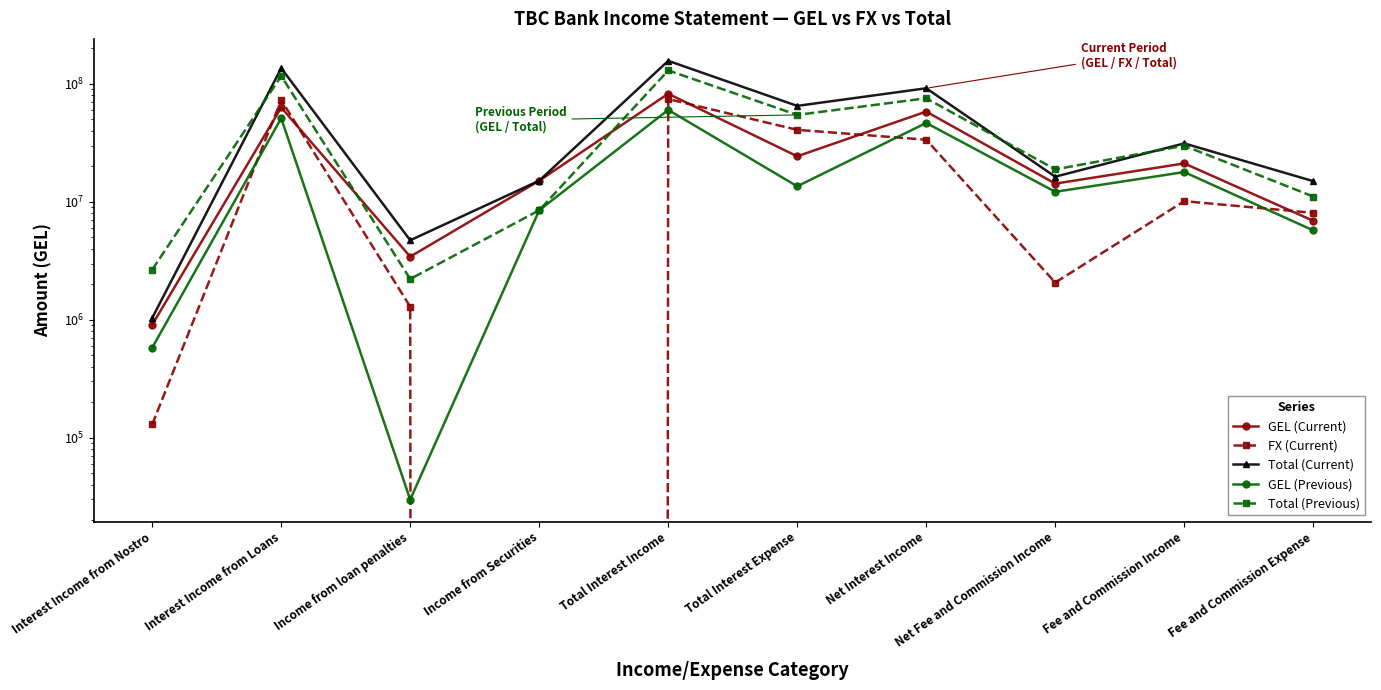

What is the value of the Total (Previous) point at the 6th from the left?

54645914.2